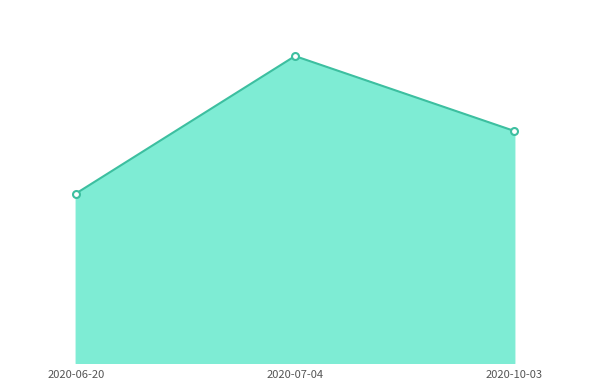

What is the average value?

3554